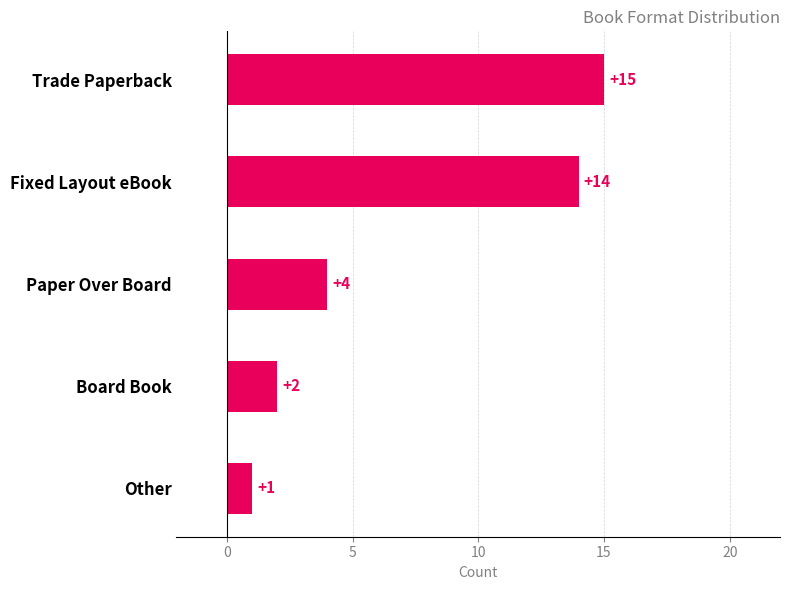

What is the difference between the second highest and second lowest values?

12